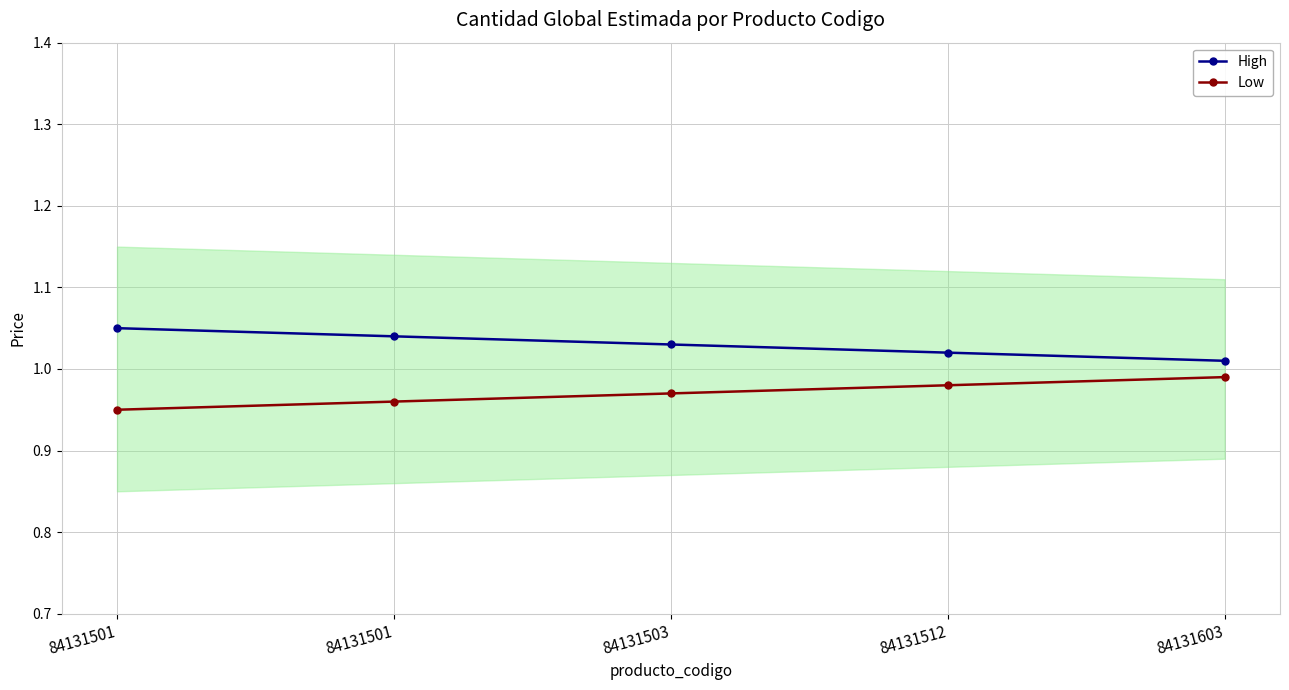

True or false: Low and High intersect in this chart.

False